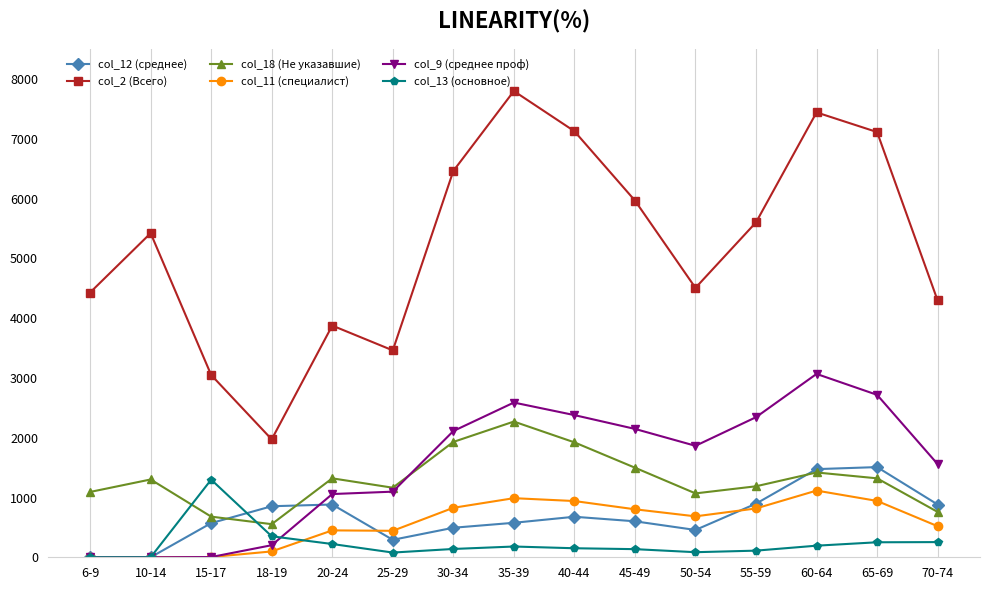

Is the value of col_18 (Не указавшие) at 15-17 greater than the value of col_11 (специалист) at 65-69?

No